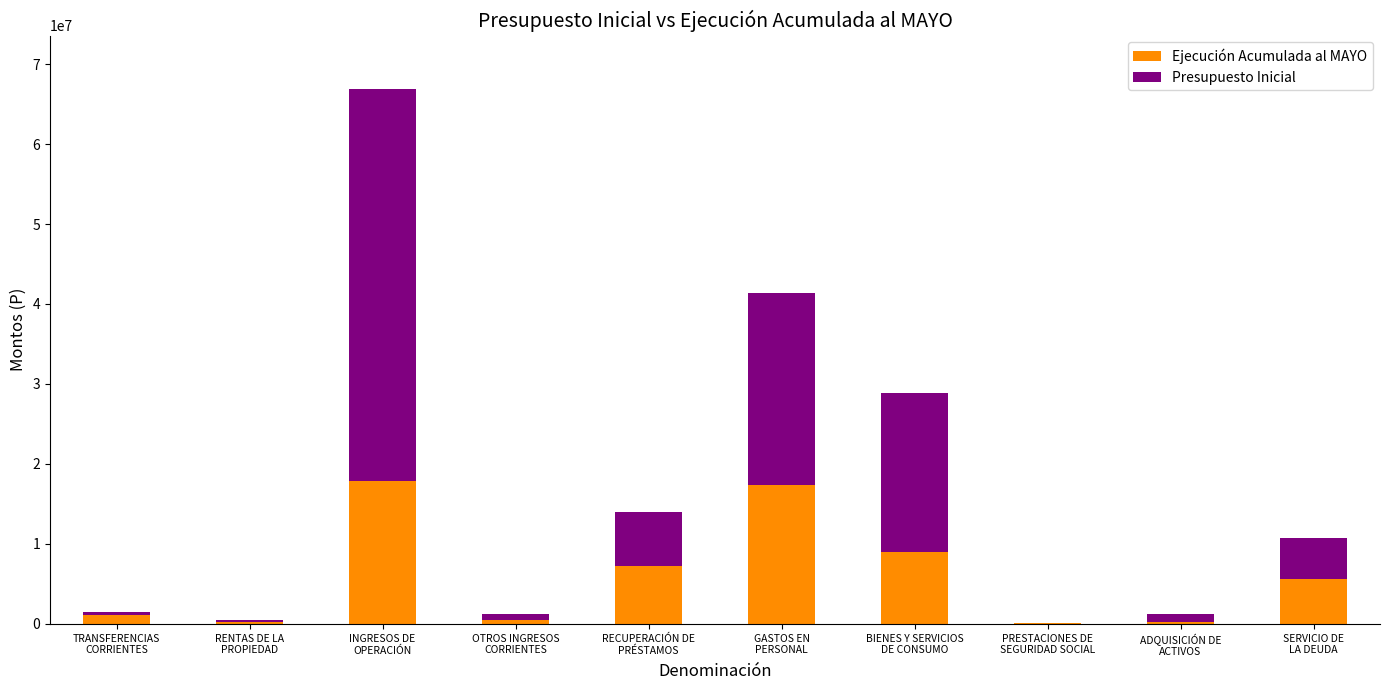

Is it true that Presupuesto Inicial equals 47023 at PRESTACIONES DE
SEGURIDAD SOCIAL?

False